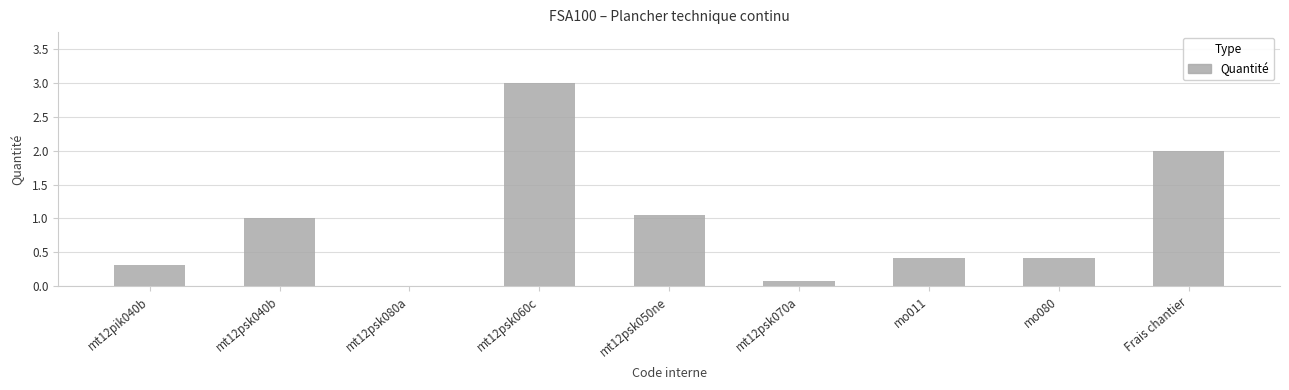

What is the change in value from mt12psk040b to mt12psk080a?

-1.0